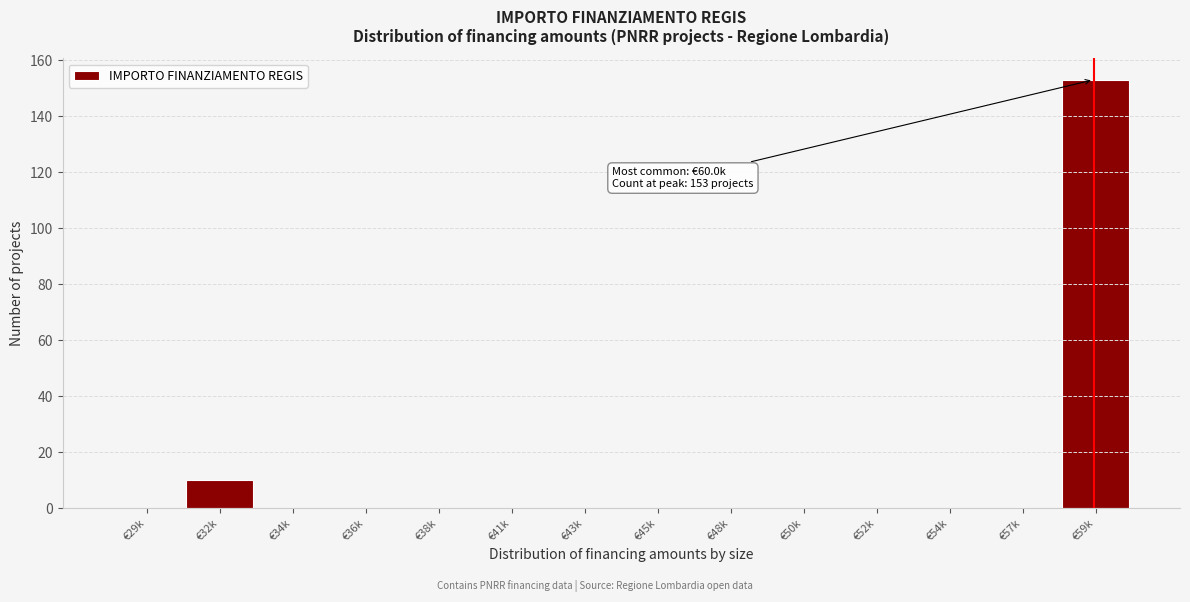

Reading left to right, extract all data points from this chart.

€29k=0	€32k=10	€34k=0	€36k=0	€38k=0	€41k=0	€43k=0	€45k=0	€48k=0	€50k=0	€52k=0	€54k=0	€57k=0	€59k=153